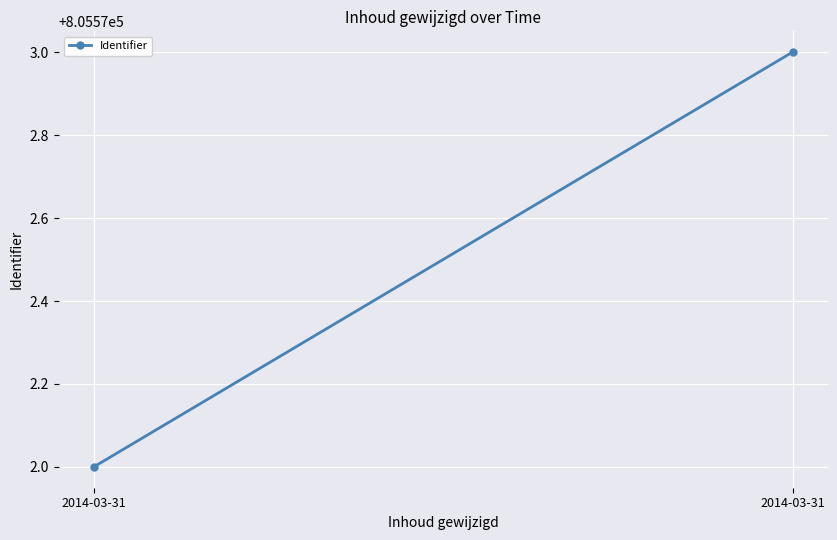

Between 2014-03-31 and 2014-03-31, which is larger?

2014-03-31